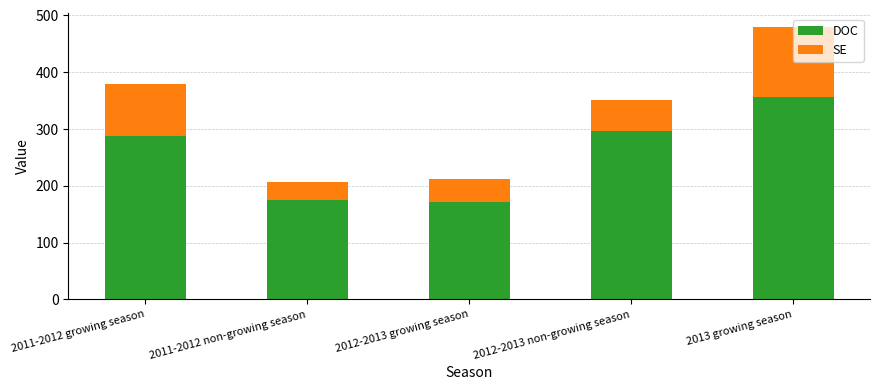

Are the bars horizontal?

No